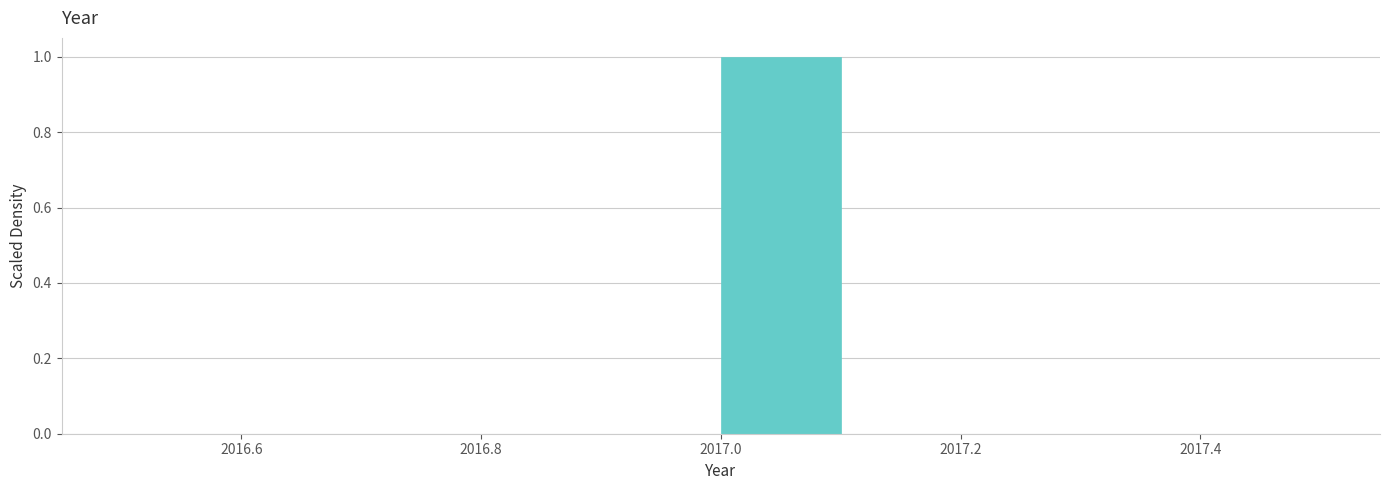

What is the height of the bar covering 2017.0 to 2017.1 on the x-axis? The values are not printed on the chart, so give them approximately, as read against the axis.

1